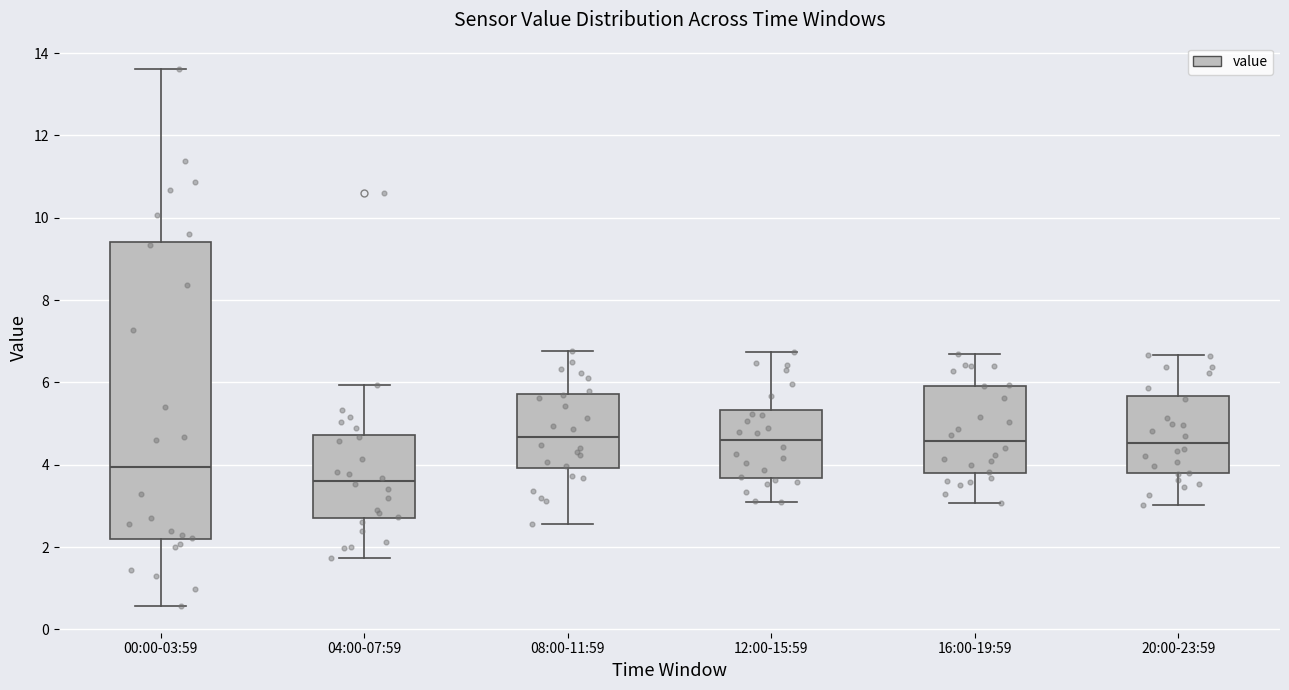

Reading left to right, read every box against the y-axis: the position of its median line, the range the box covers, and the ends of its whiskers. The values are not printed on the chart, so give them approximately, as read against the axis.

00:00-03:59: median 4.0, box 2.2 to 9.4, whiskers 0.6 to 13.6
04:00-07:59: median 3.6, box 2.6 to 4.8, whiskers 1.8 to 6.0
08:00-11:59: median 4.6, box 4.0 to 5.8, whiskers 2.6 to 6.8
12:00-15:59: median 4.6, box 3.6 to 5.4, whiskers 3.2 to 6.8
16:00-19:59: median 4.6, box 3.8 to 6.0, whiskers 3.0 to 6.8
20:00-23:59: median 4.6, box 3.8 to 5.6, whiskers 3.0 to 6.6